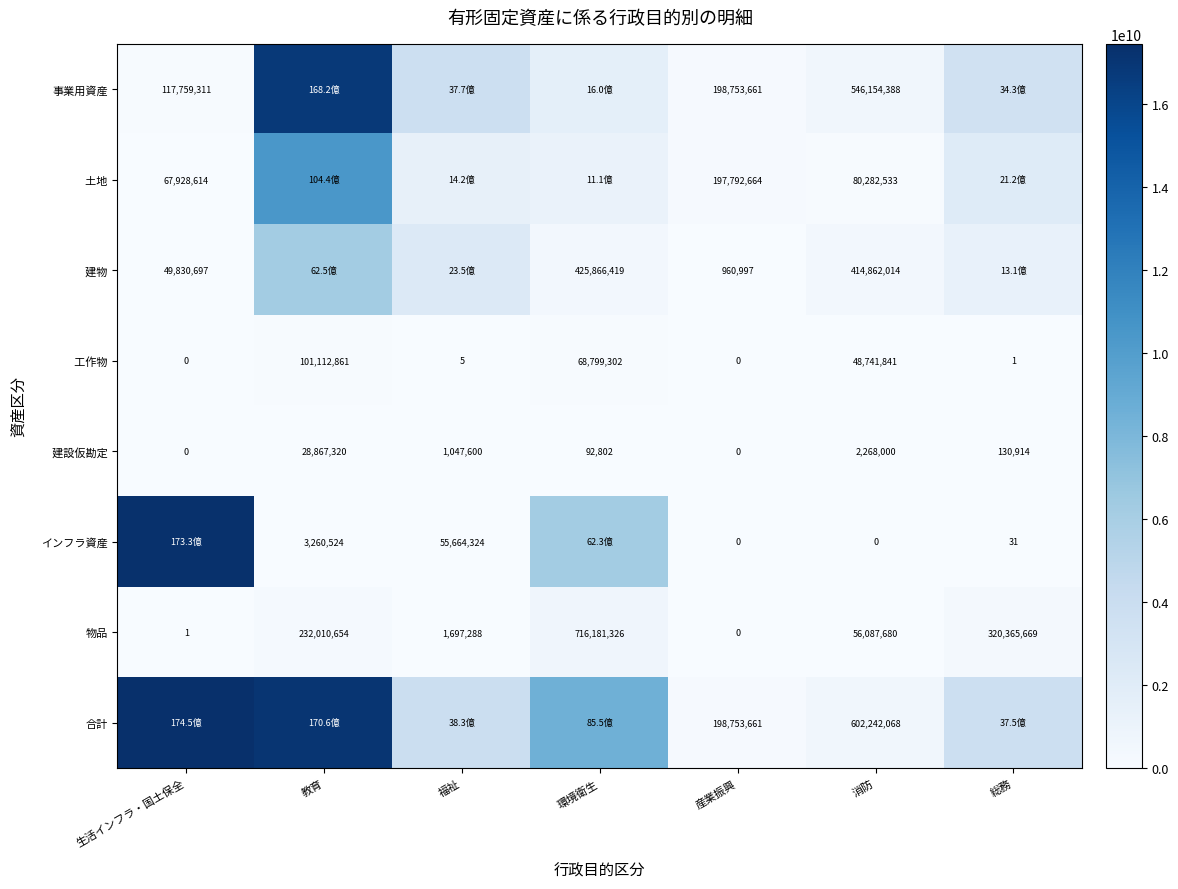

At which label does 物品 reach its minimum?

産業振興